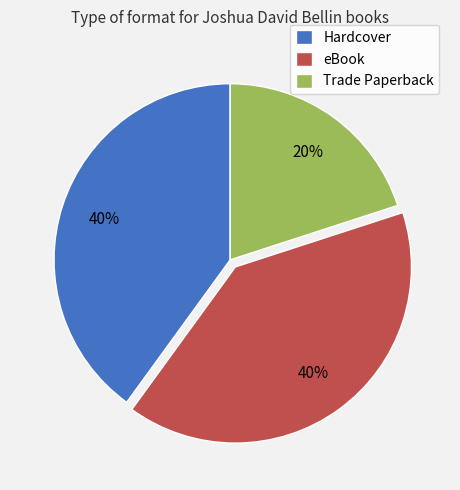

To the nearest percent, what portion does Trade Paperback represent?

20%